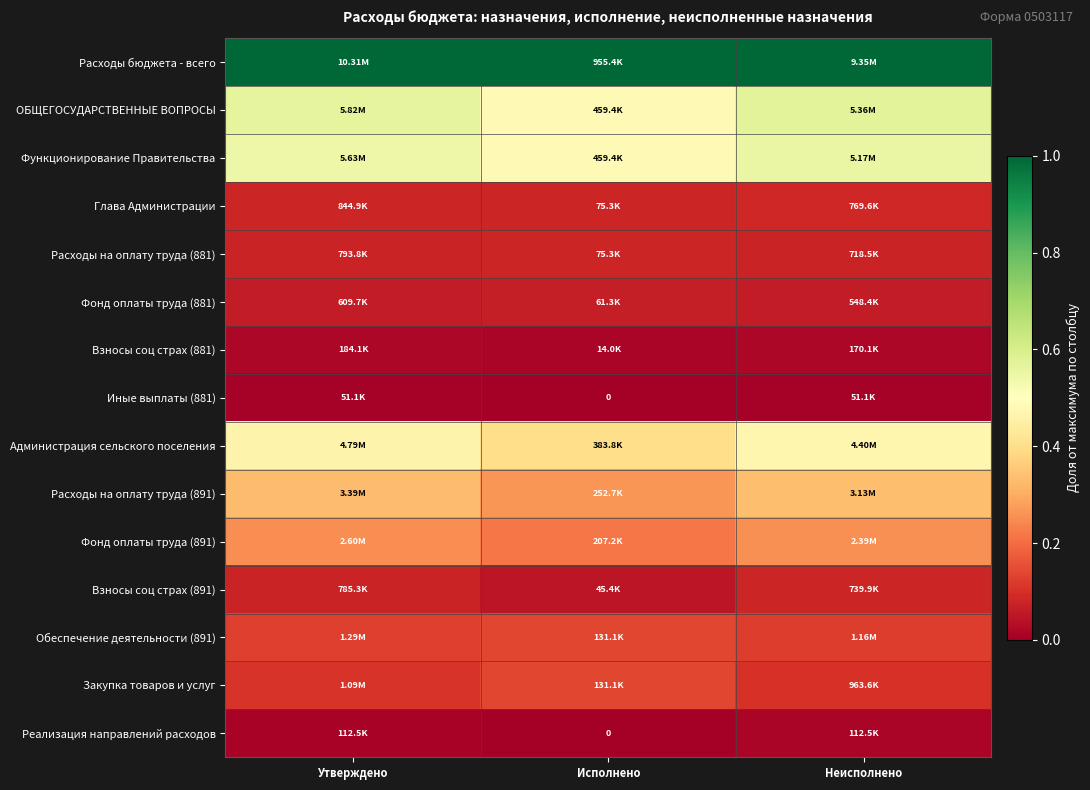

What is the spread (max minus min) of values at Исполнено?

1.0